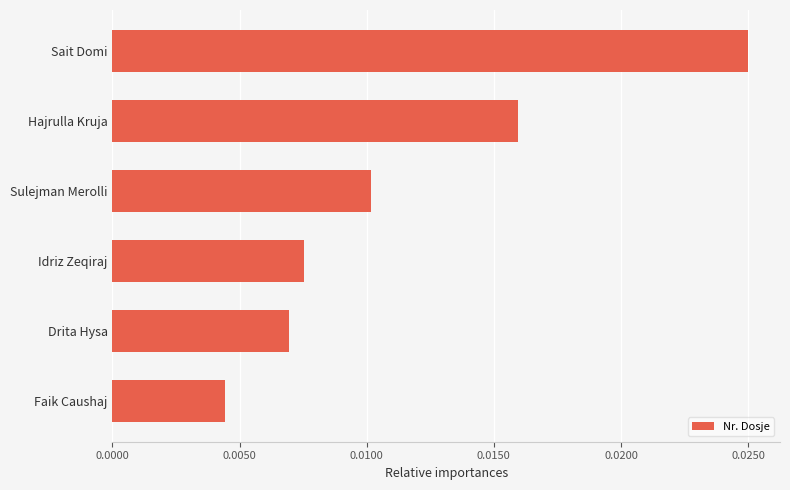

At which label is the value closest to 0?

Faik Caushaj